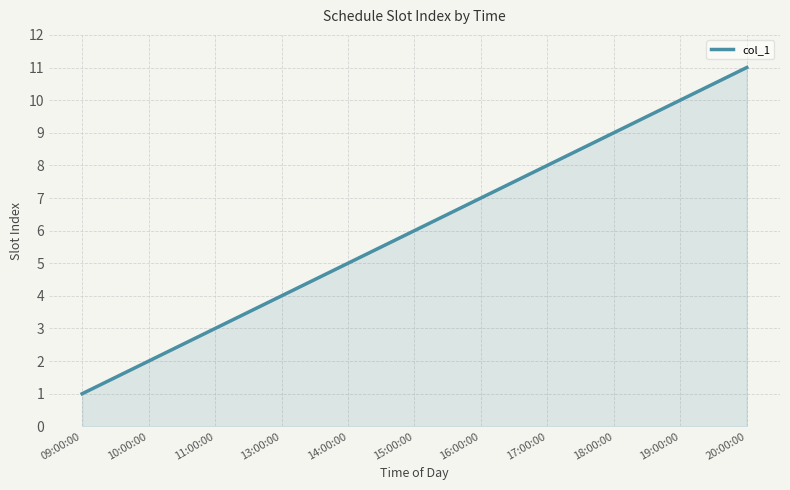

Reading right to left, transcribe all the data shown in this chart.

11	10	9	8	7	6	5	4	3	2	1